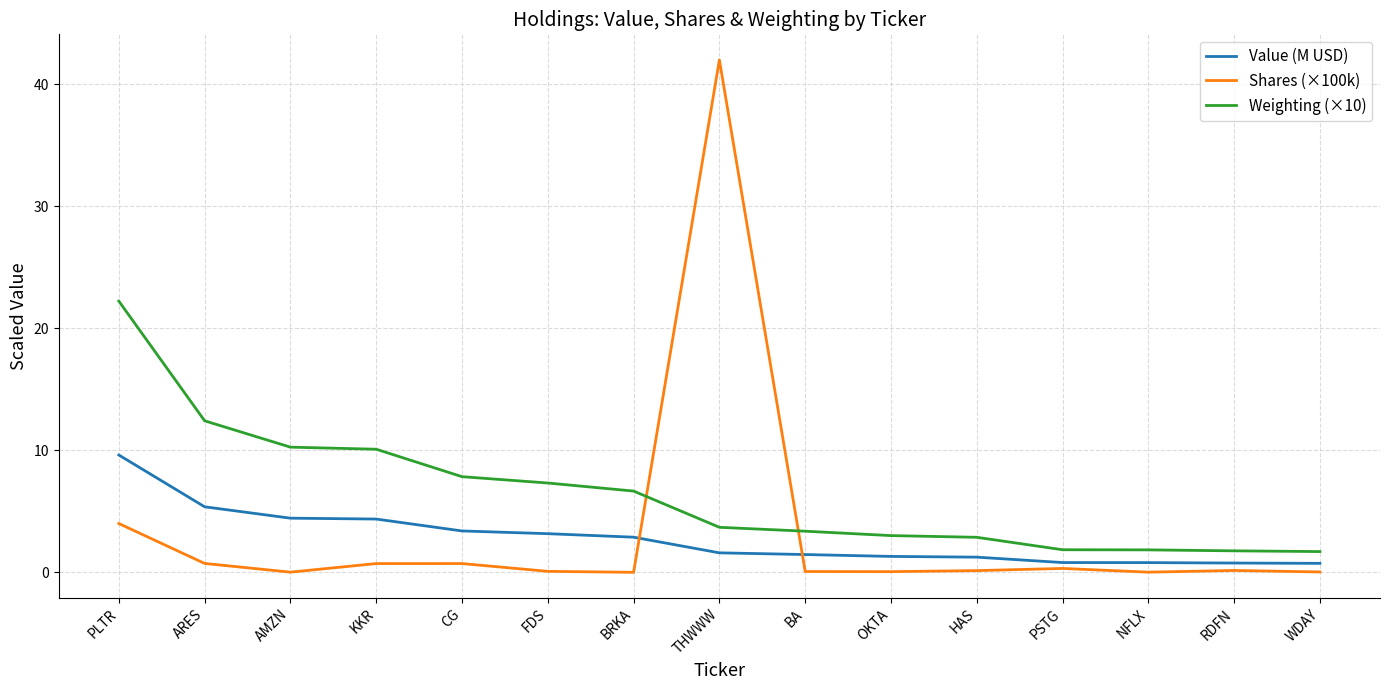

True or false: Value (M USD) and Weighting (×10) cross at least once.

False